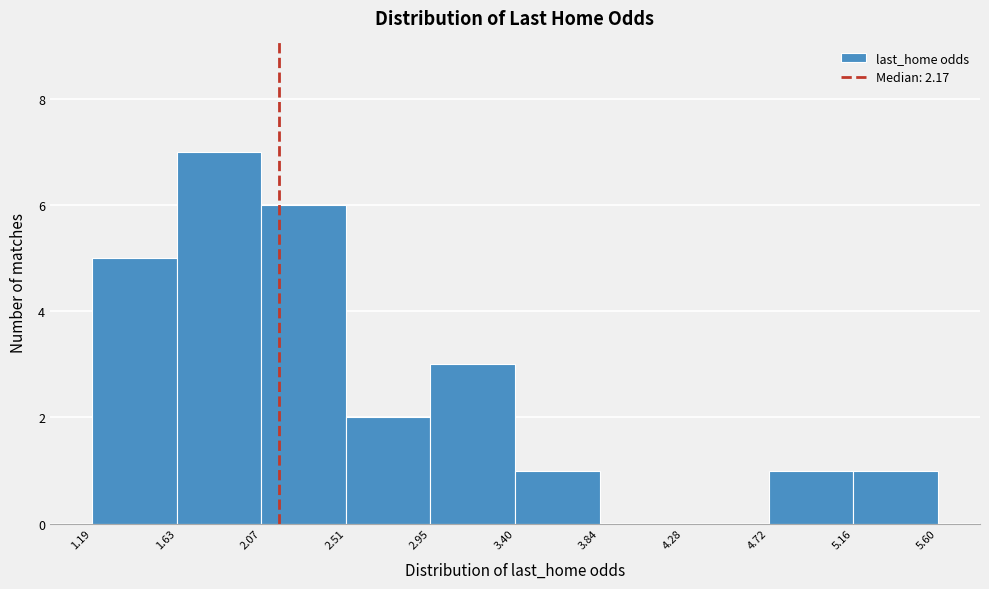

Reading left to right, list every bar in this chart as the range it spans on the x-axis followed by its height. The values are not printed on the chart, so give them approximately, as read against the axis.

1.19 to 1.63: 5
1.63 to 2.07: 7
2.07 to 2.51: 6
2.51 to 2.95: 2
2.95 to 3.40: 3
3.40 to 3.84: 1
3.84 to 4.28: 0
4.28 to 4.72: 0
4.72 to 5.16: 1
5.16 to 5.60: 1